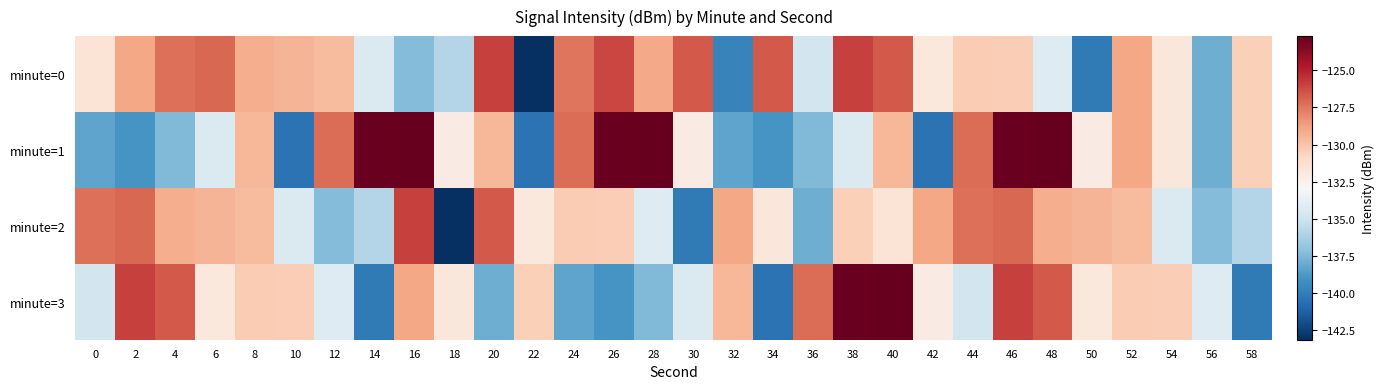

Between 44 and 26, which is larger?

26